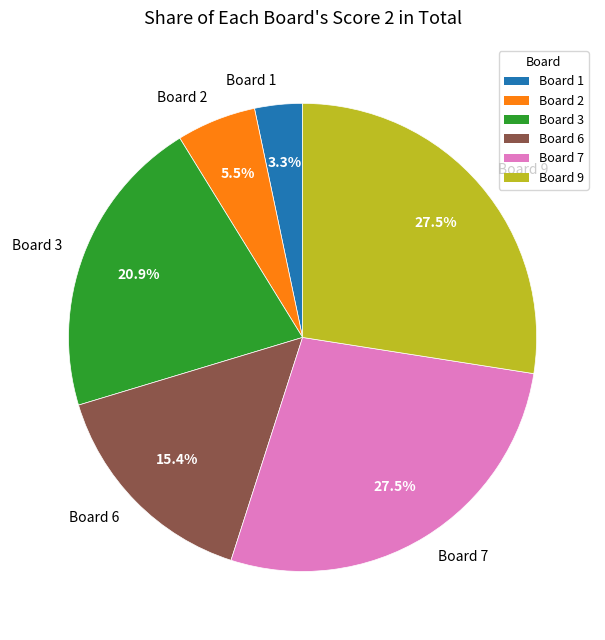

How many slices are in this pie chart?

6